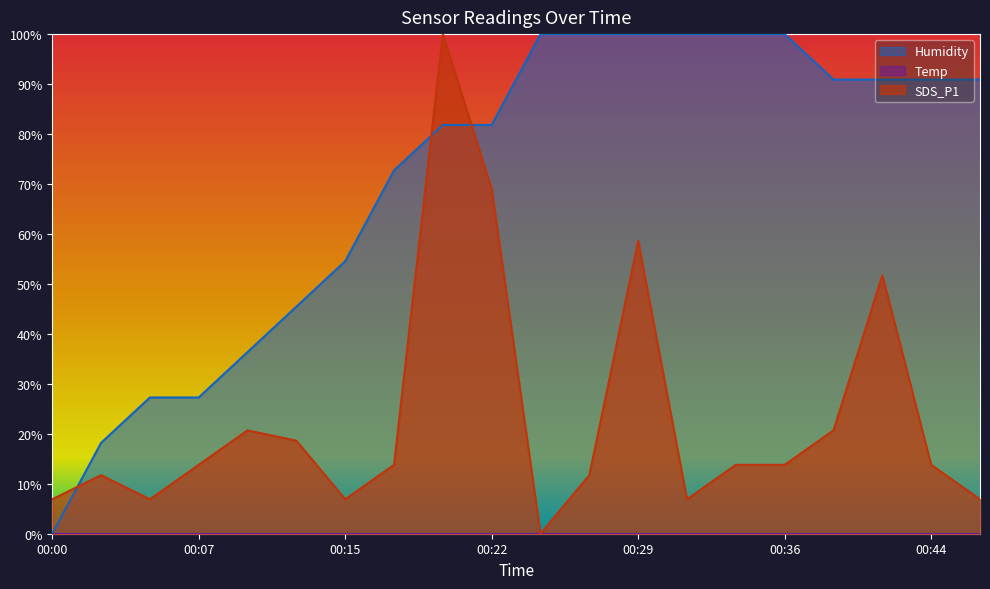

The value of SDS_P1 at 00:36 is 6.9. True or false?

False